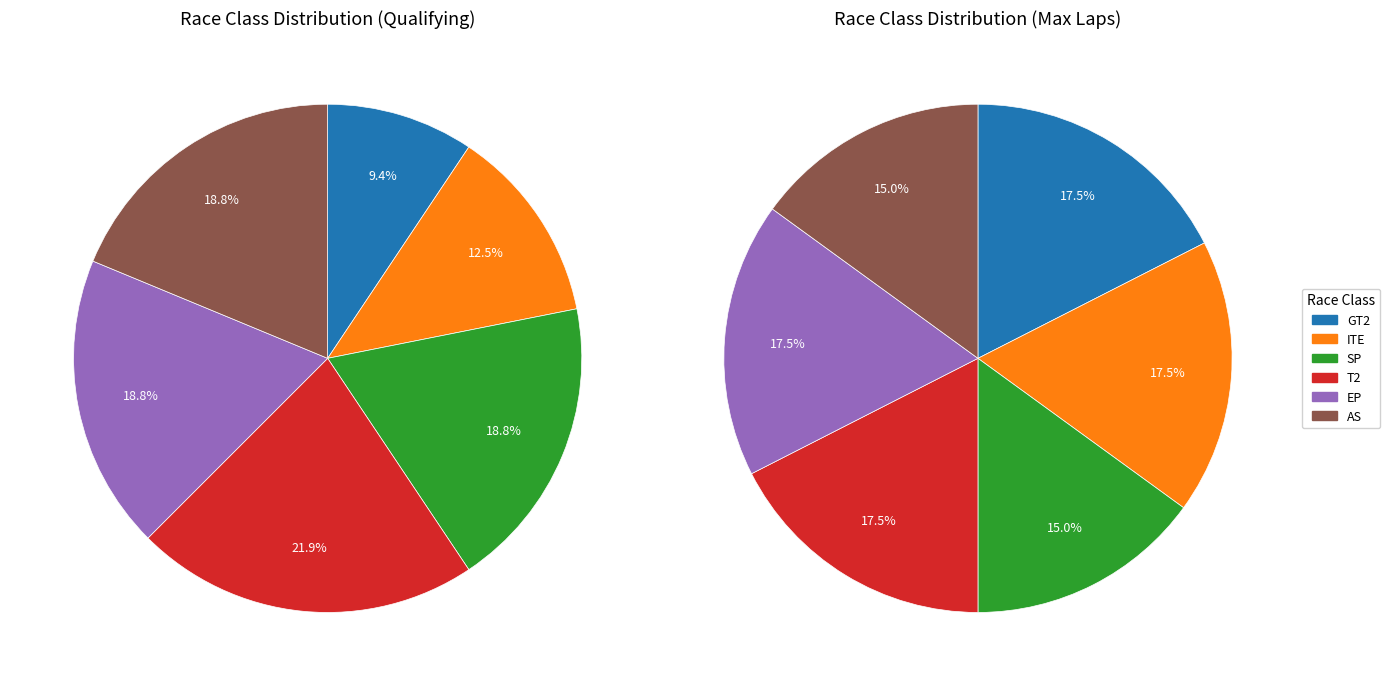

Is it true that GT2 is 1% of the pie?

False